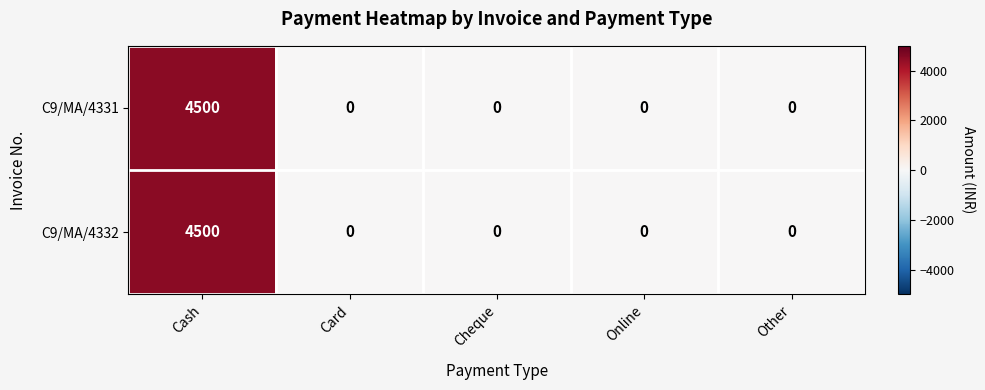

The C9/MA/4331 series shows 4500 at Cash. True or false?

True